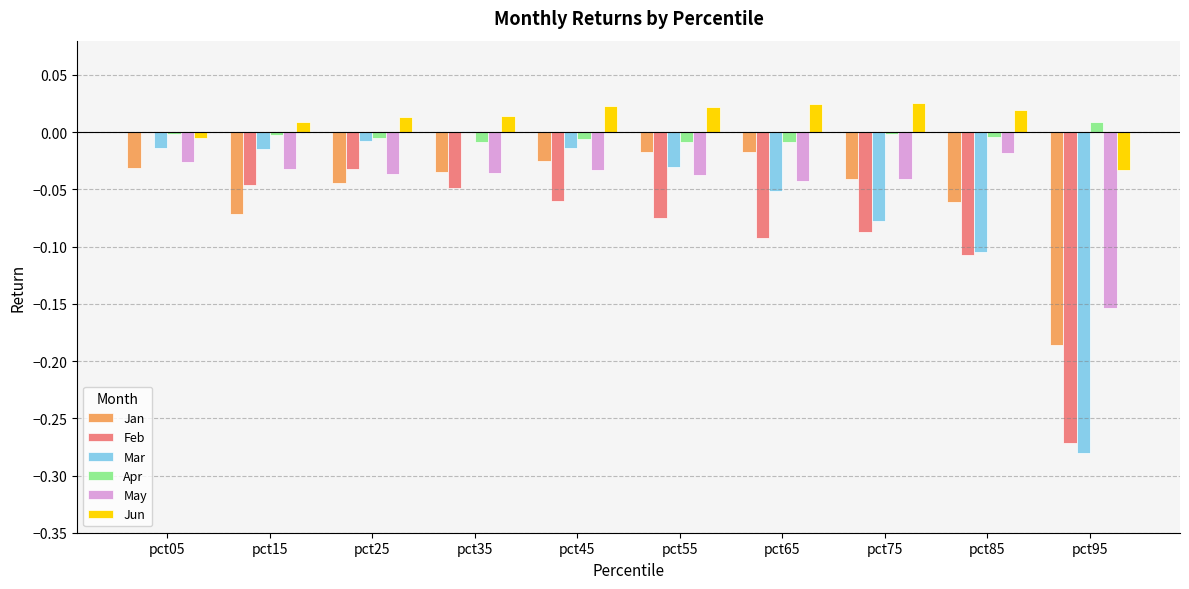

Where is Jun nearest to the value 0?

pct05